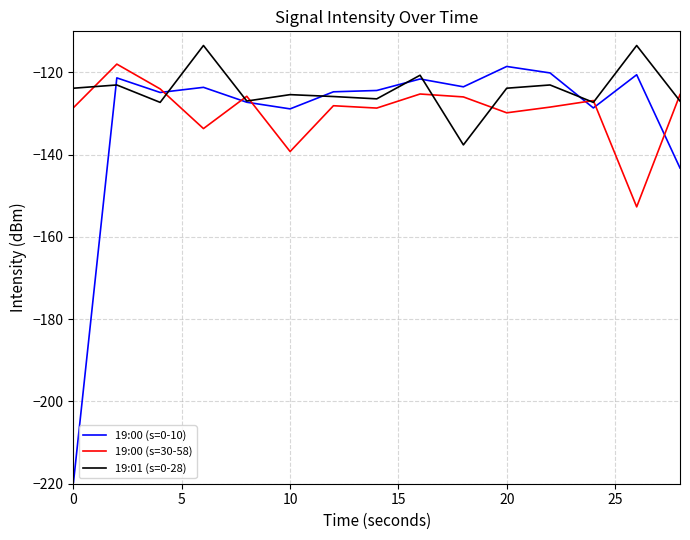

Which series has the widest spread of values?

19:00 (s=0-10)